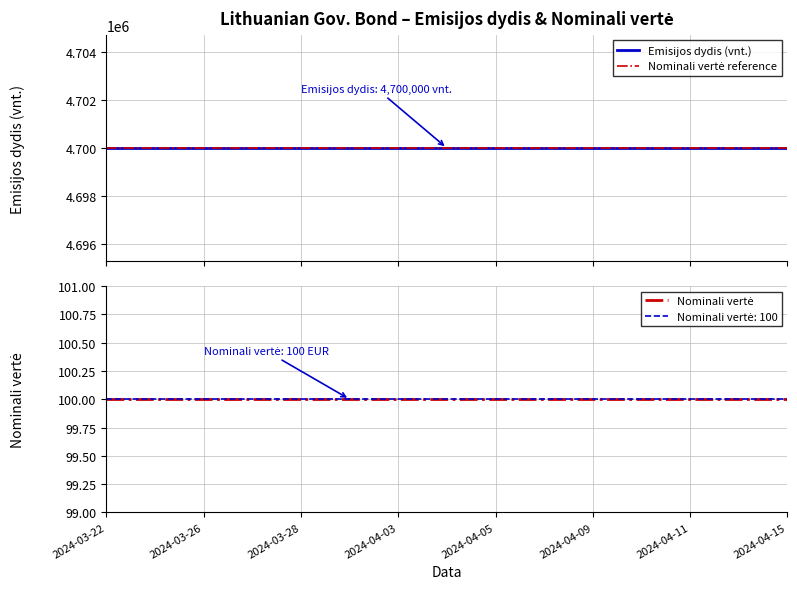

Which label corresponds to the smallest value in the chart?

2024-03-22